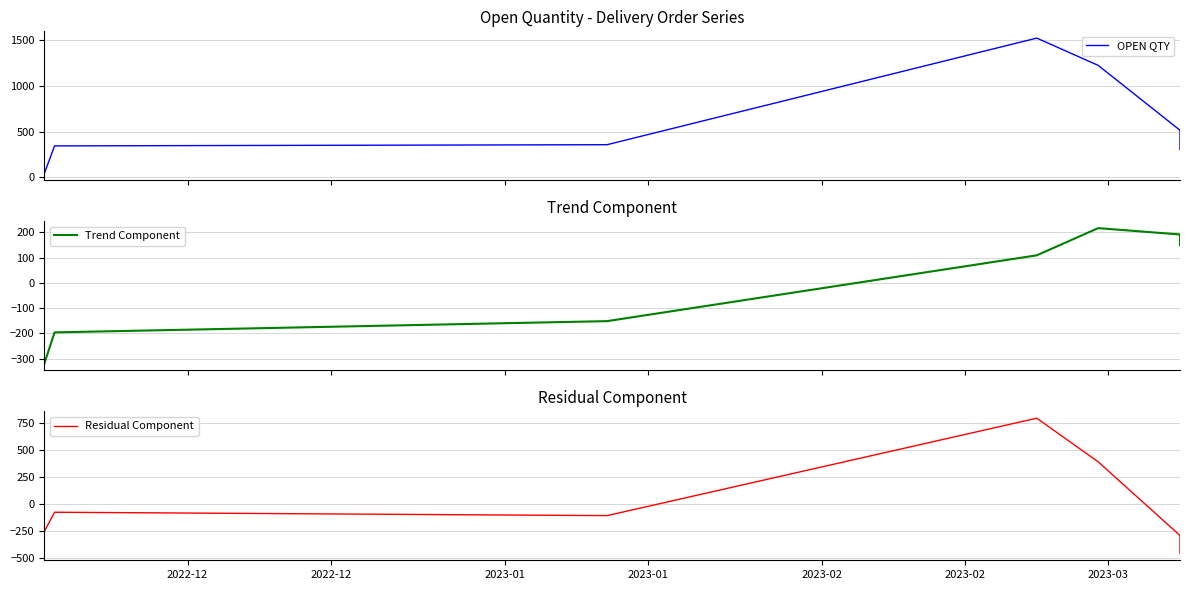

How many values in the Residual Component series exceed -107?

3